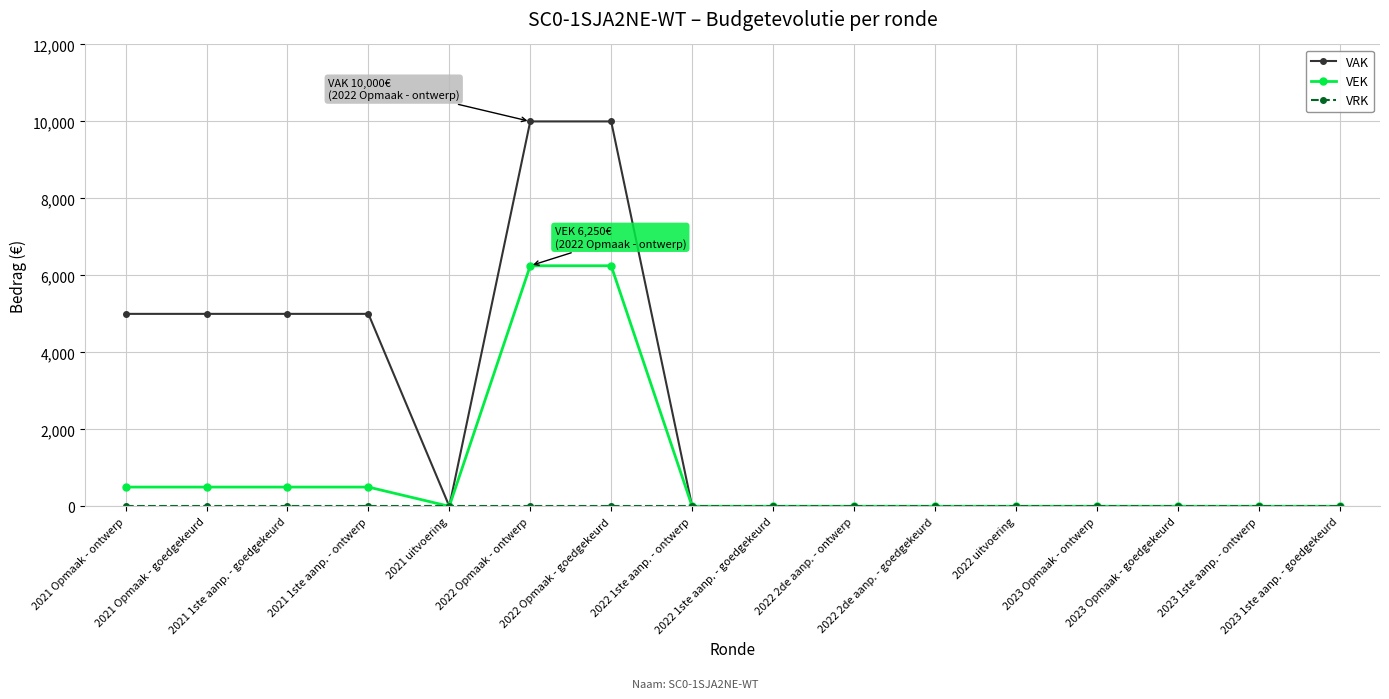

Which series has the largest total across all categories?

VAK